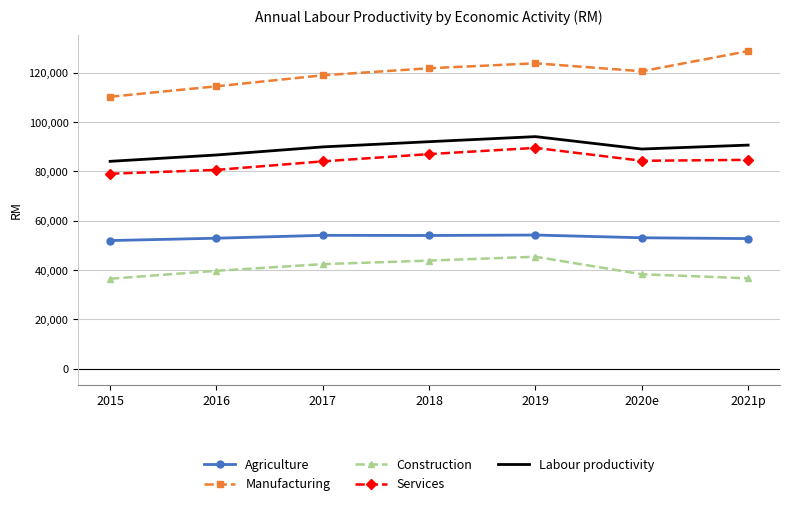

Which series has the largest total across all categories?

Manufacturing